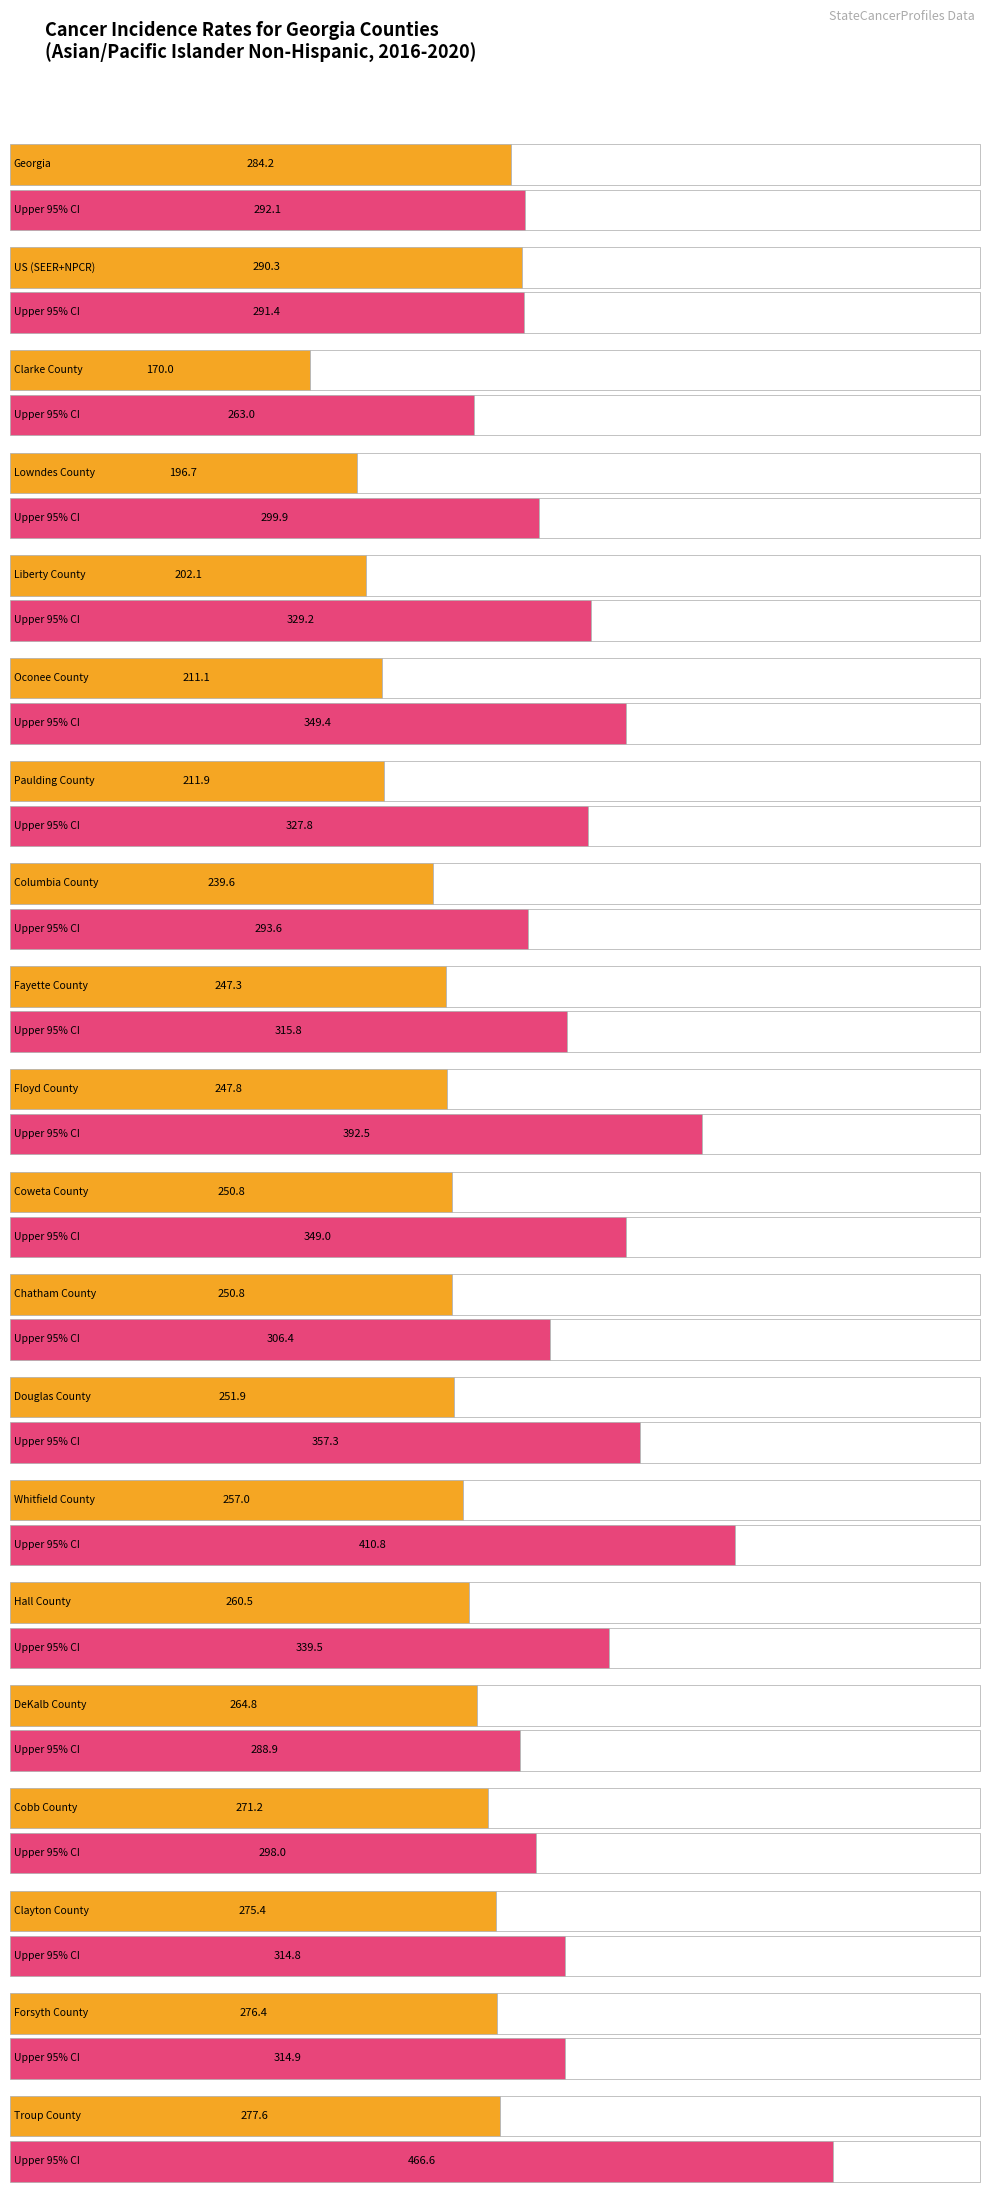

Read the value at Whitfield County.

257.0